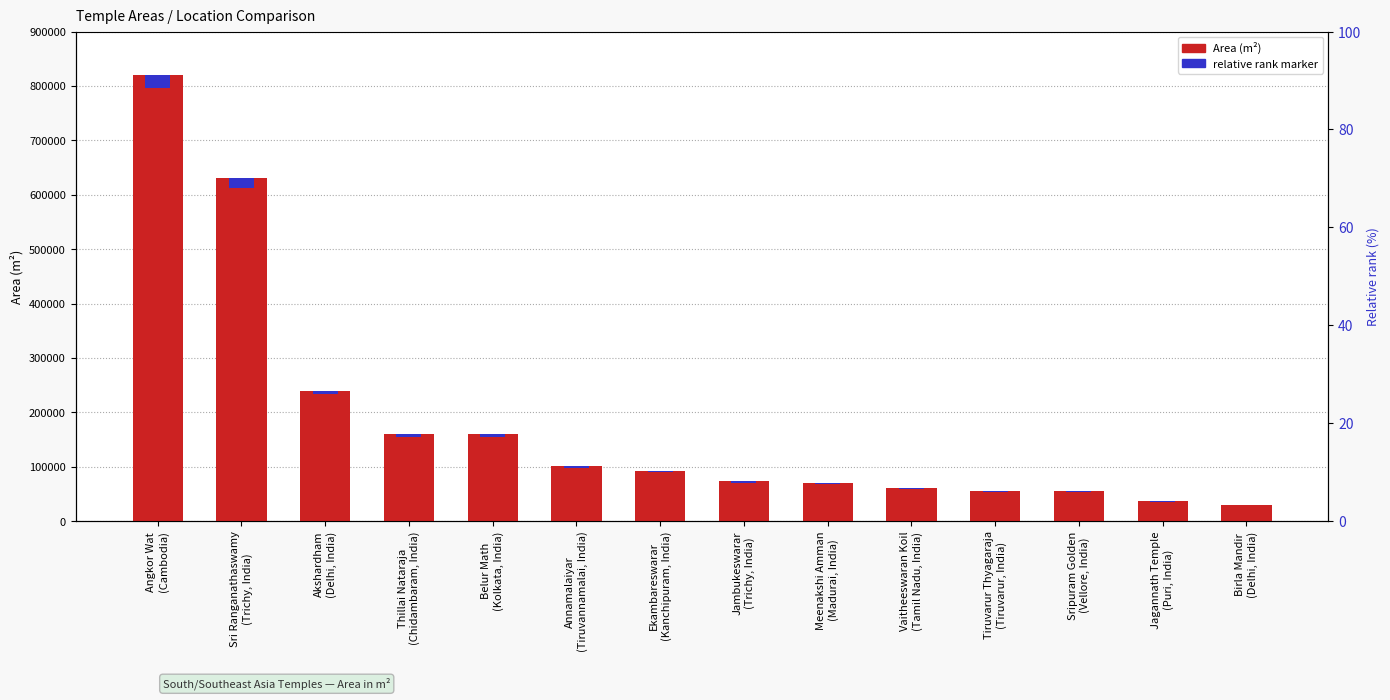

What is the value of the Area (m²) bar at the 5th from the left?

160000.0